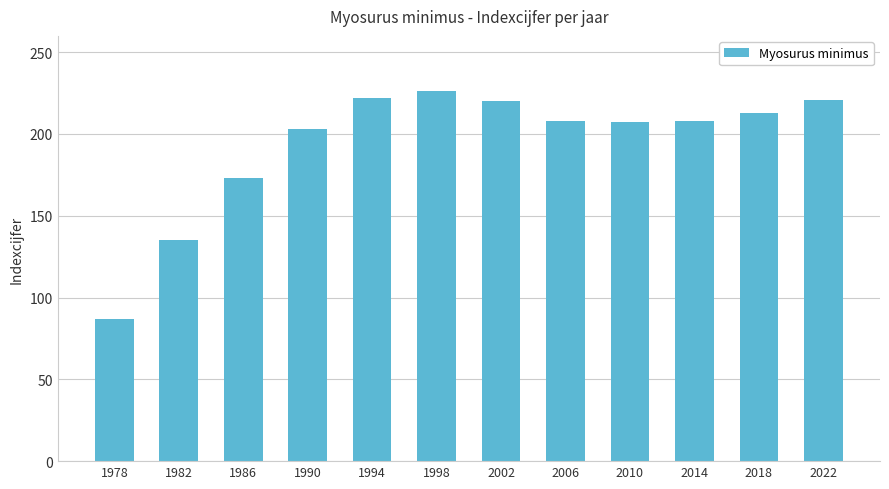

What is the greatest value displayed?

226